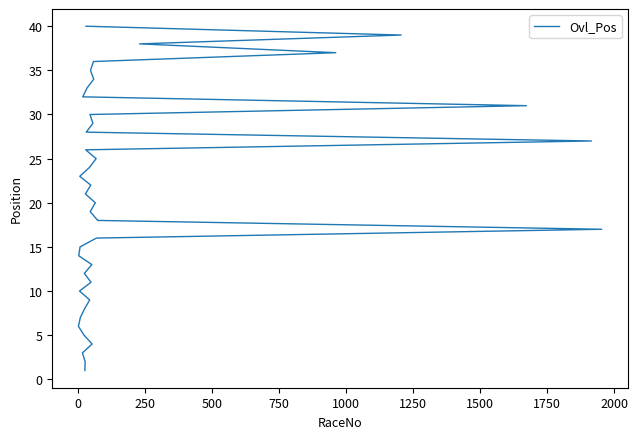

What is the smallest value displayed?

1